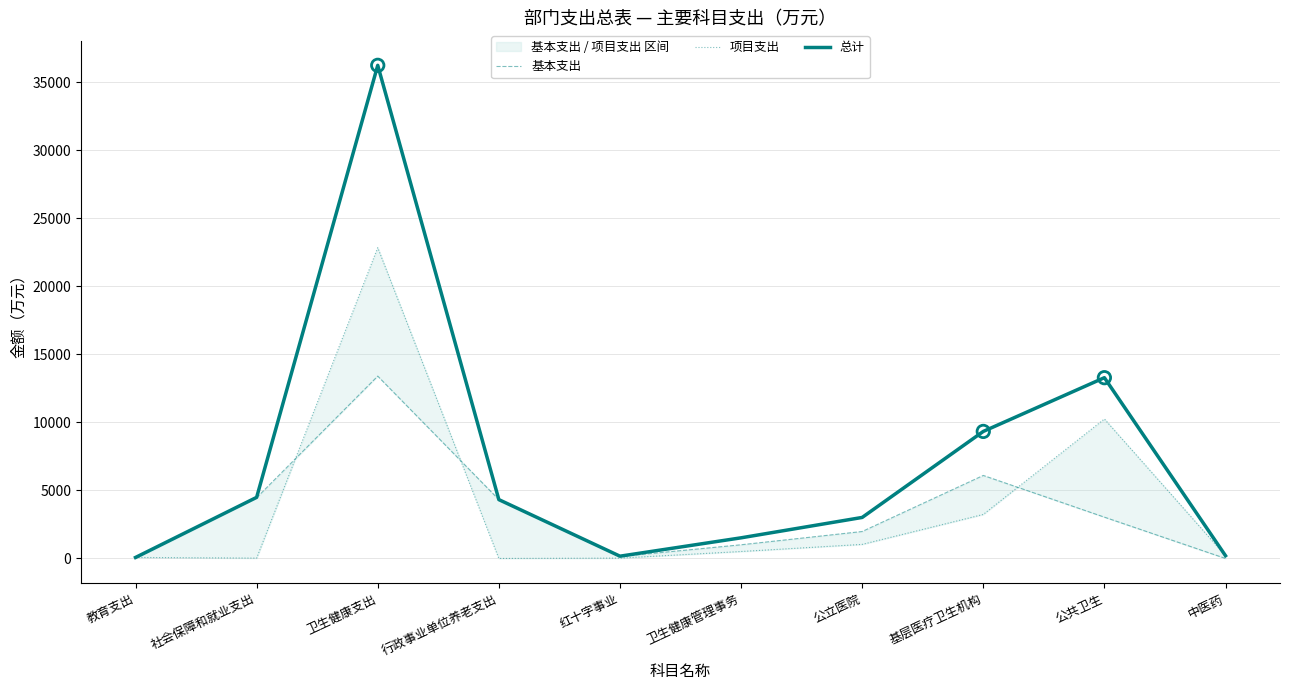

At which category is the sum across all series the highest?

卫生健康支出